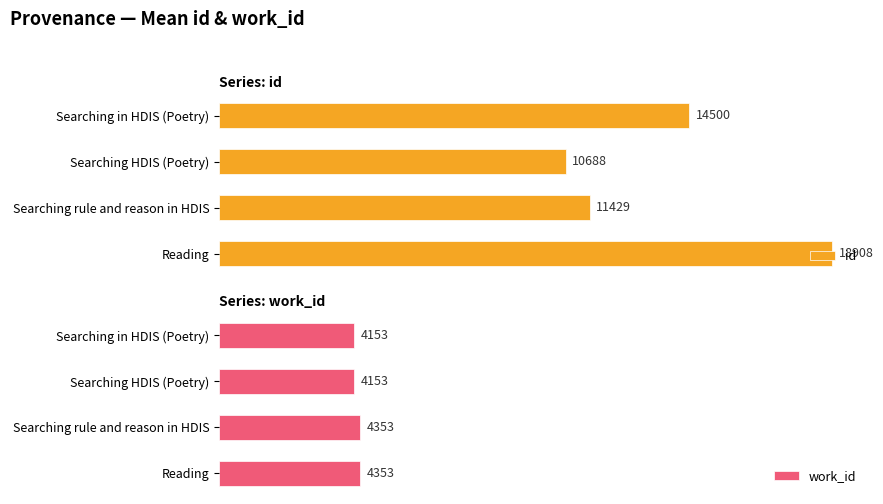

What is the greatest value displayed?

18908.0